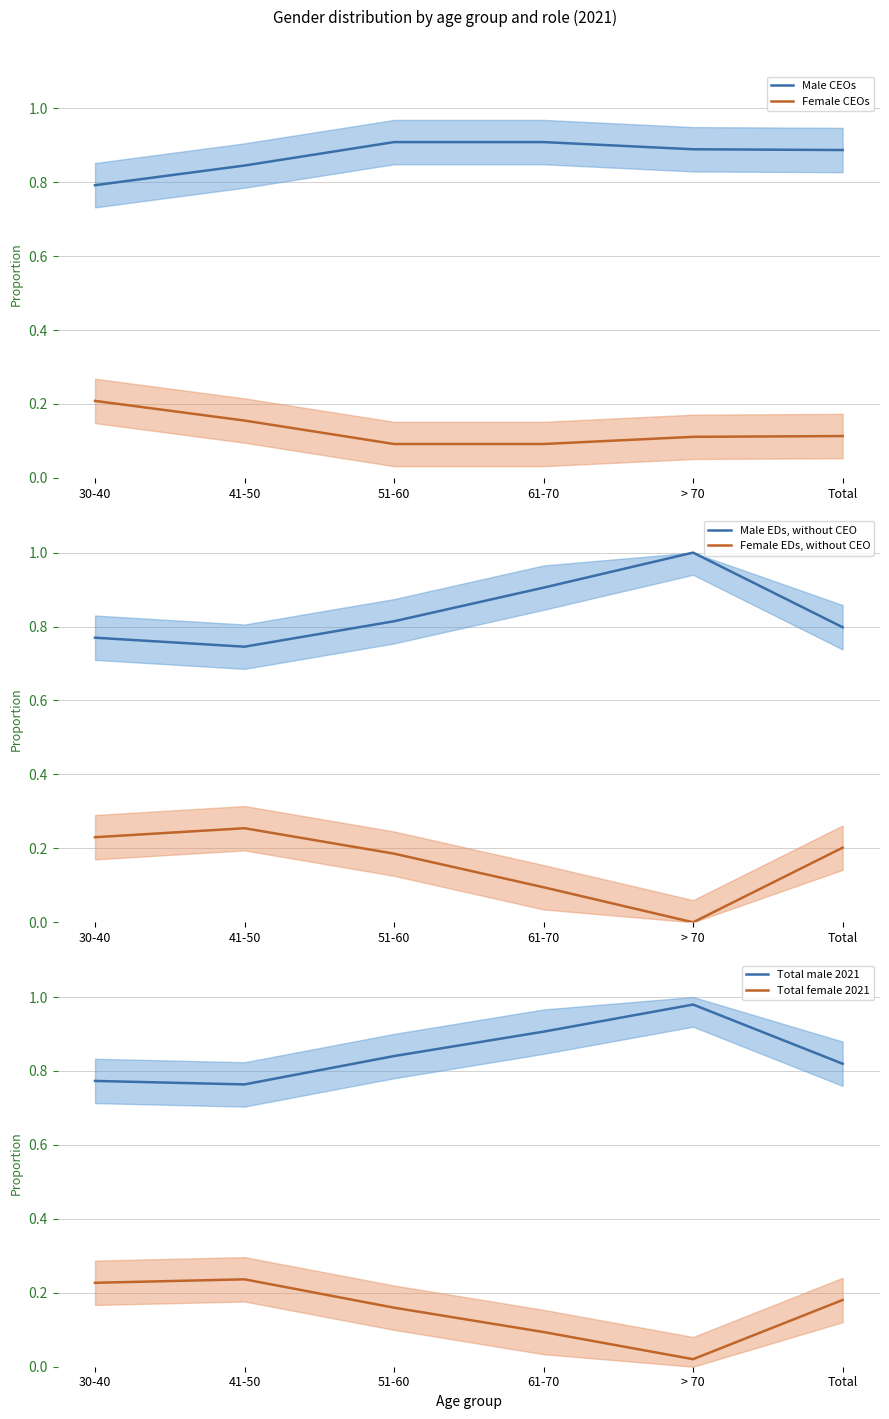

What is the difference between the Male CEOs values at 41-50 and 30-40?

0.1